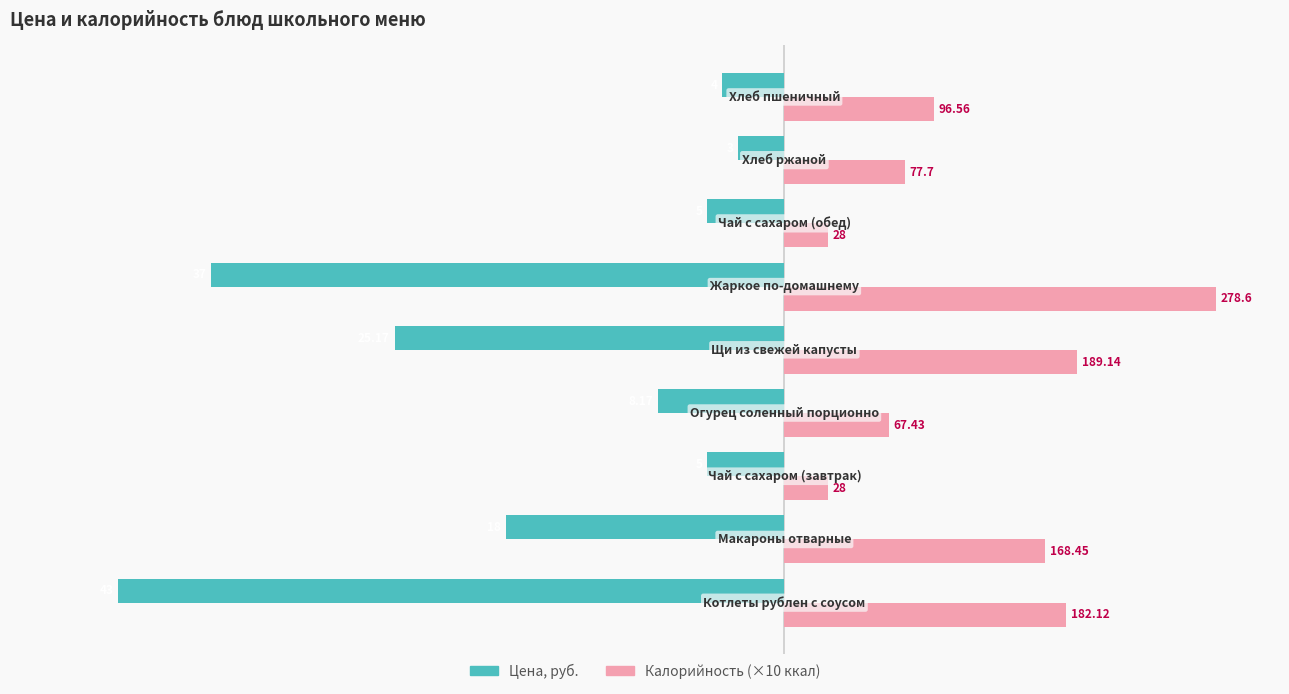

What are all the series names shown in the legend?

Цена, руб., Калорийность (×10 ккал)